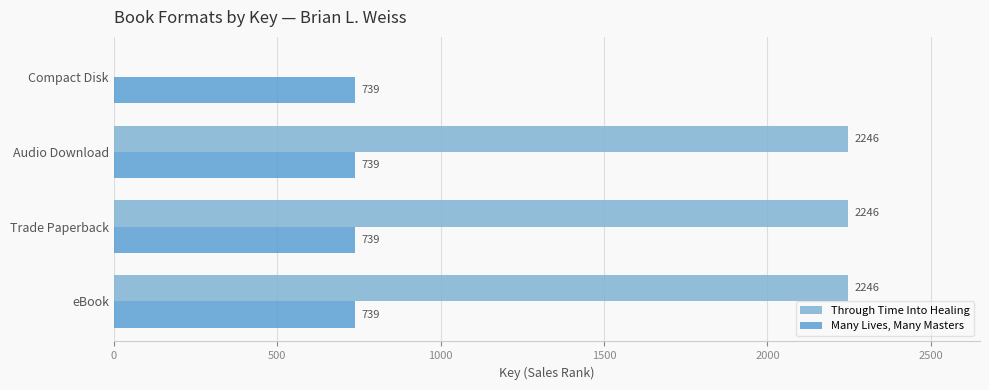

Which series changed the most between Audio Download and Compact Disk?

Through Time Into Healing